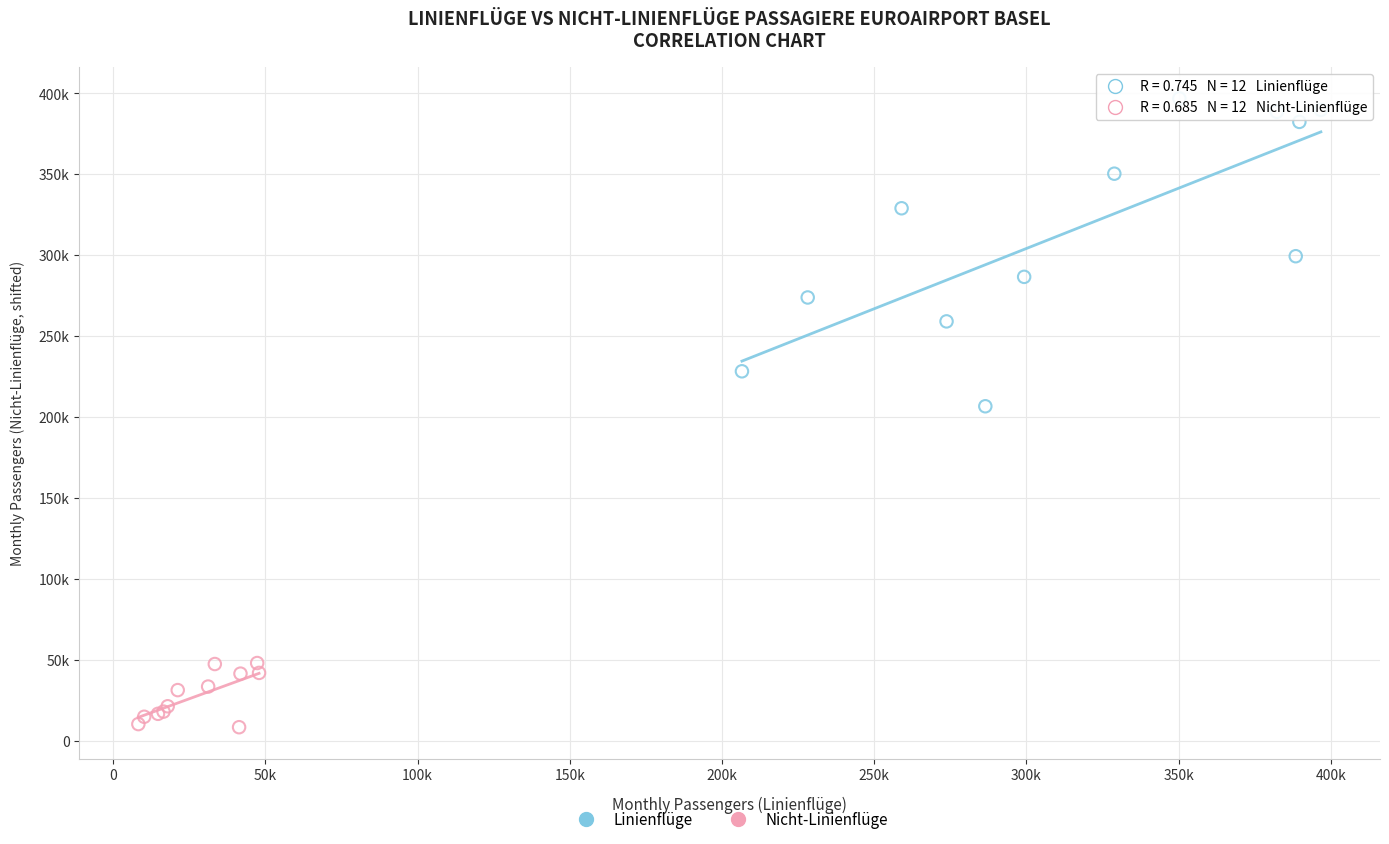

What are all the series names shown in the legend?

Linienflüge, Nicht-Linienflüge